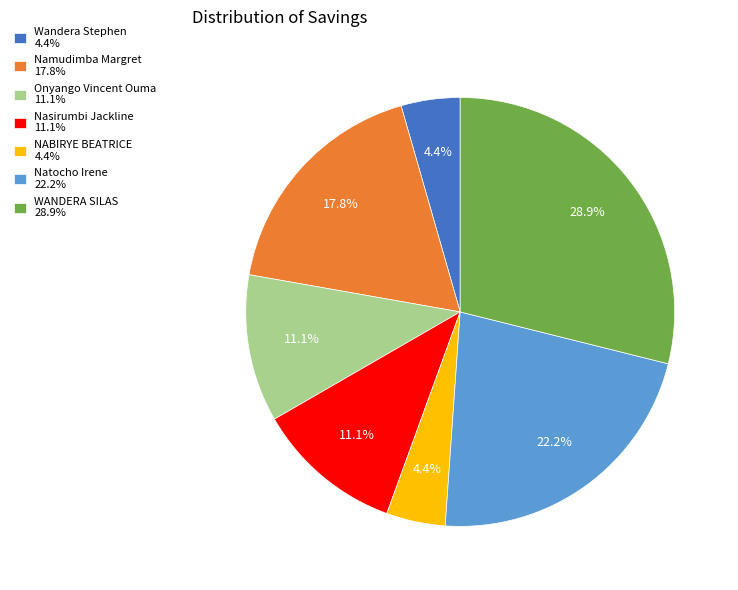

To the nearest percent, what is the combined percentage of Namudimba Margret and Onyango Vincent Ouma?

29%